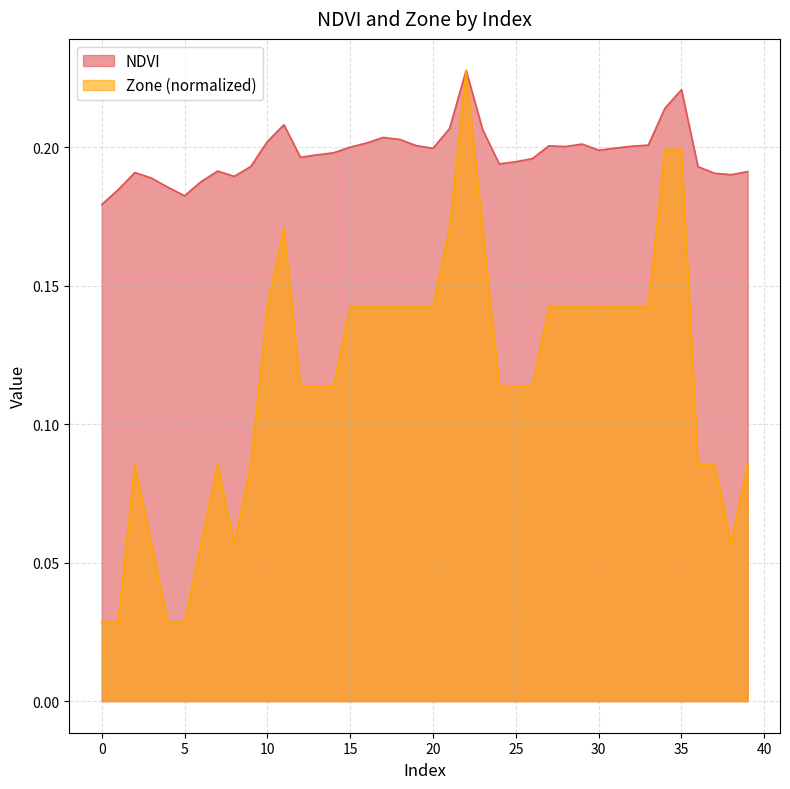

What is the difference between the maximum and minimum values in the Zone series?

0.2